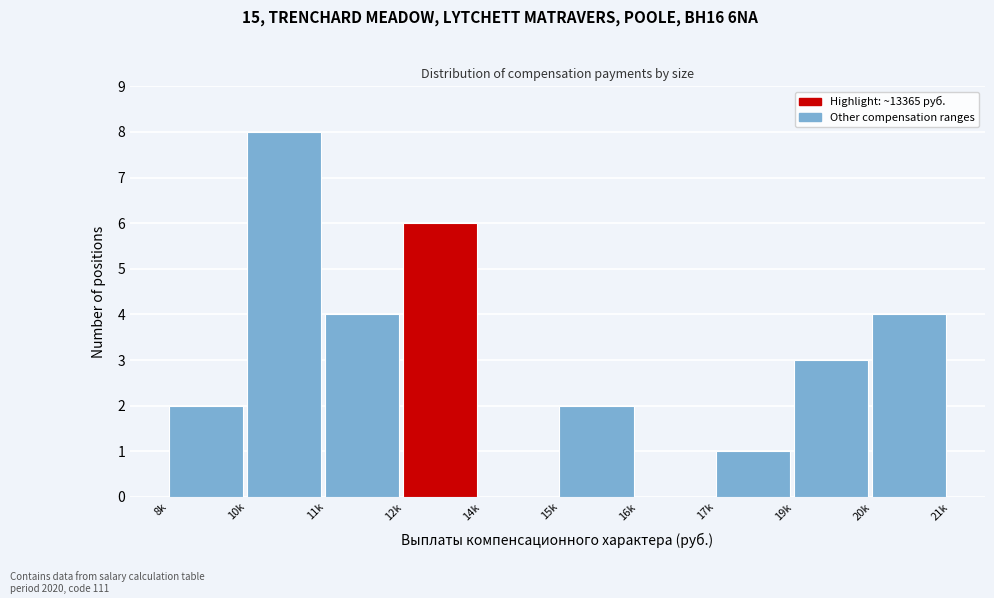

Reading right to left, list all the values displayed in this chart.

20k=4	19k=3	17k=1	16k=0	15k=2	14k=0	12k=6	11k=4	10k=8	8k=2